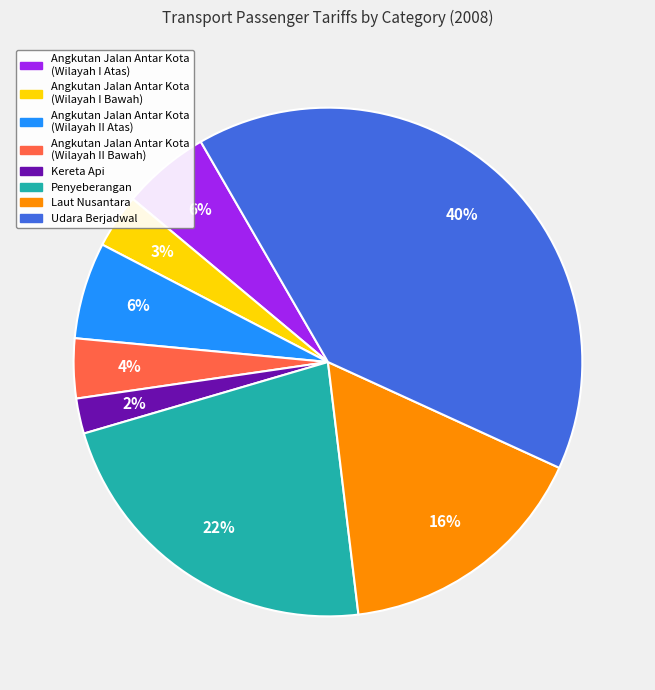

Is there any slice that represents more than half of the pie?

No